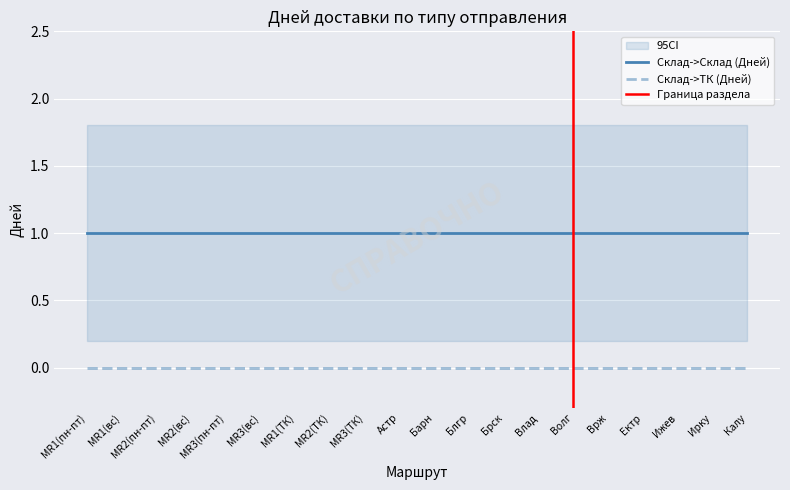

What is the value of the Склад->Склад point at the 5th from the left?

1